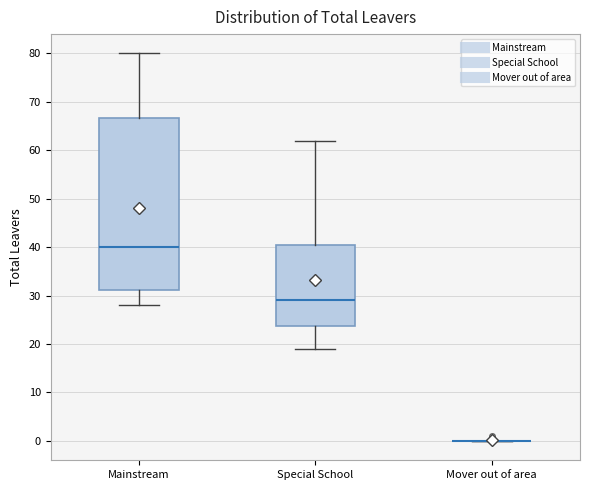

Reading left to right, read every box against the y-axis: the position of its median line, the range the box covers, and the ends of its whiskers. The values are not printed on the chart, so give them approximately, as read against the axis.

Mainstream: median 40, box 31 to 67, whiskers 28 to 80
Special School: median 29, box 24 to 41, whiskers 19 to 62
Mover out of area: box collapsed to a line at 0, whiskers 0 to 0